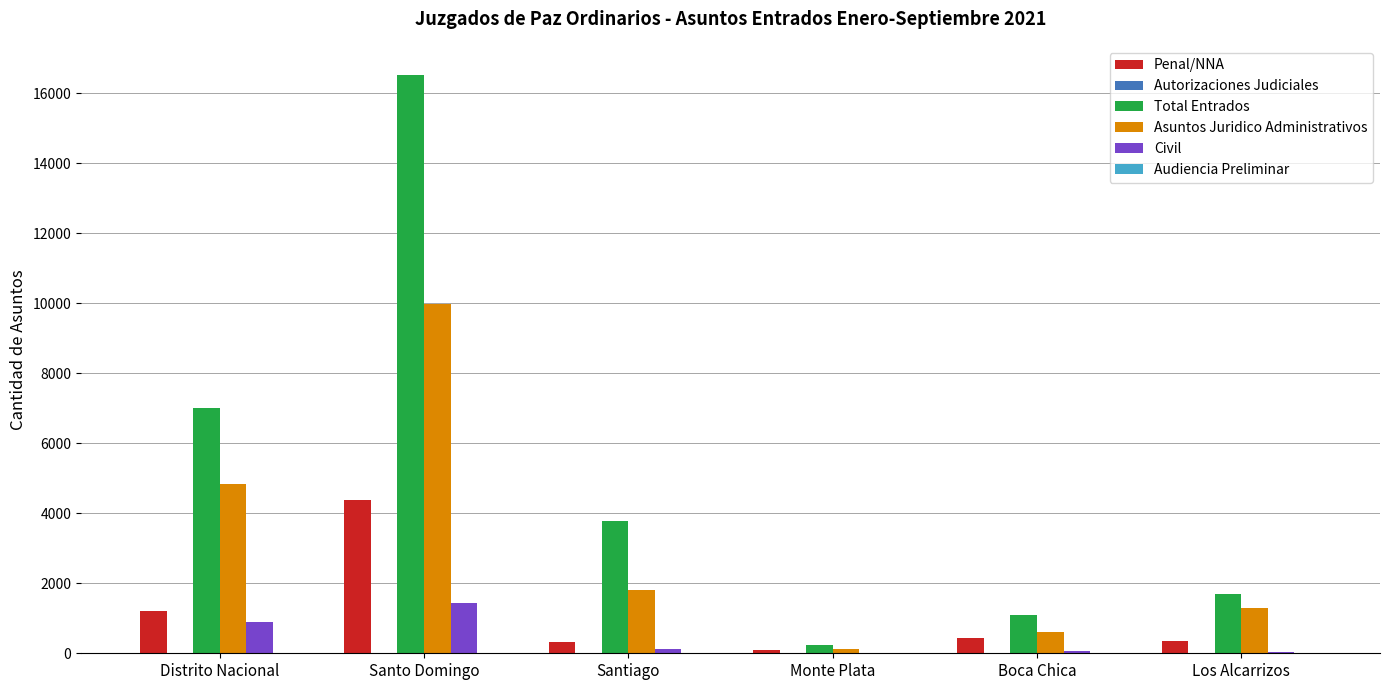

What value does the Total Entrados series have at Boca Chica?

1102